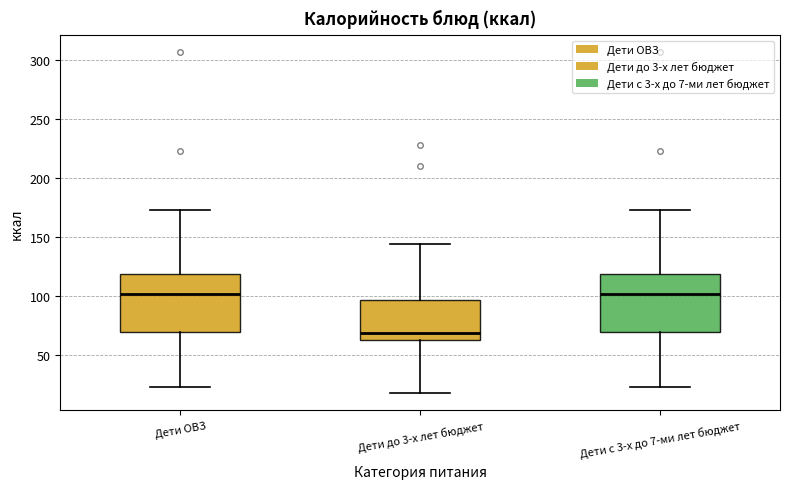

Reading left to right, transcribe this box plot: for each box, give where its median line is, the range the box spans, and where its two whiskers end, as read against the y-axis. The values are not printed on the chart, so give them approximately, as read against the axis.

Дети ОВЗ: median 100, box 70 to 120, whiskers 25 to 175
Дети до 3-х лет бюджет: median 70, box 65 to 95, whiskers 15 to 145
Дети с 3-х до 7-ми лет бюджет: median 100, box 70 to 120, whiskers 25 to 175